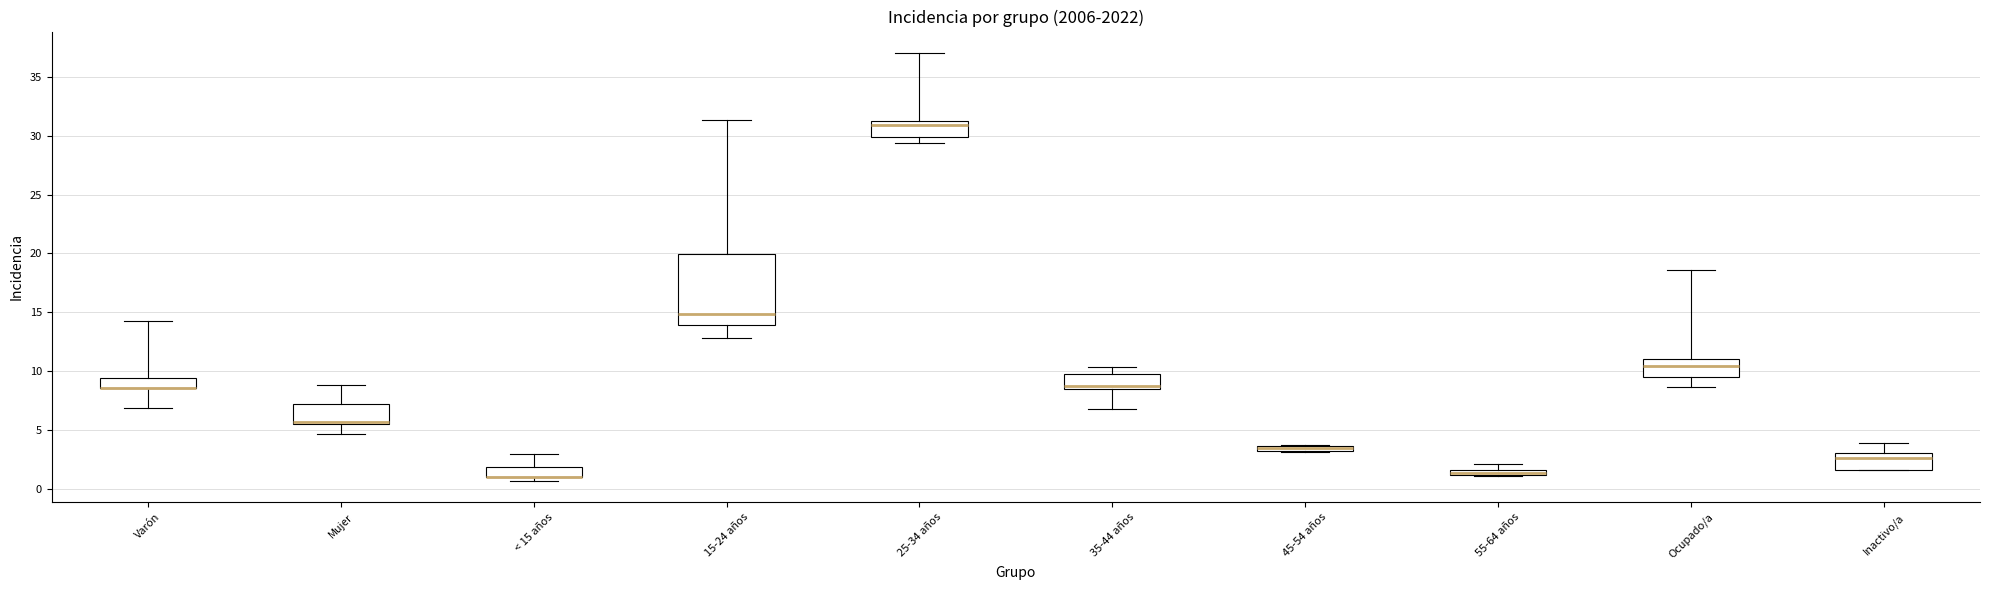

Comparing the boxes themselves (not the whiskers), which one is the tallest?

15-24 años